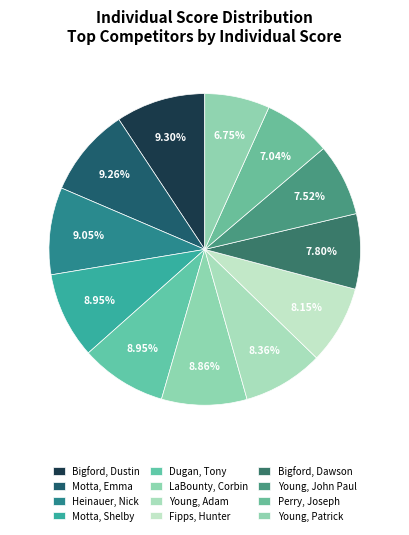

How many segments does this pie chart have?

12